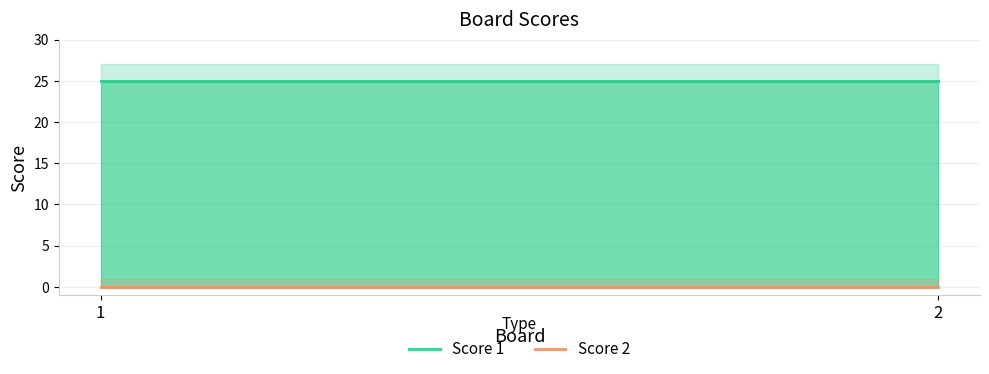

Rank the series by their average value, from lowest to highest.

Score 2, Score 1